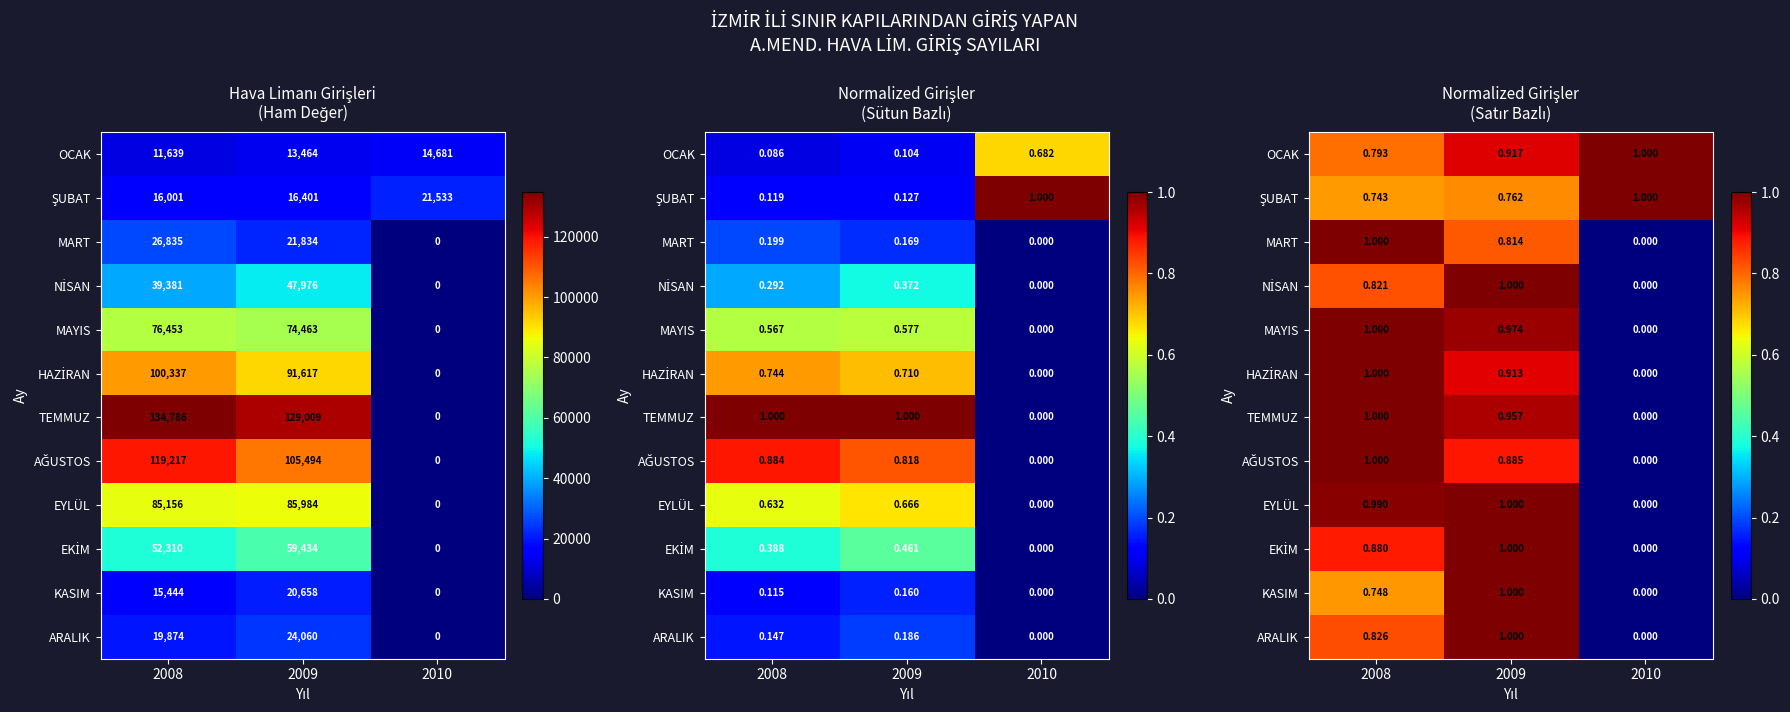

Is it true that OCAK equals 1.2 at 2008?

False